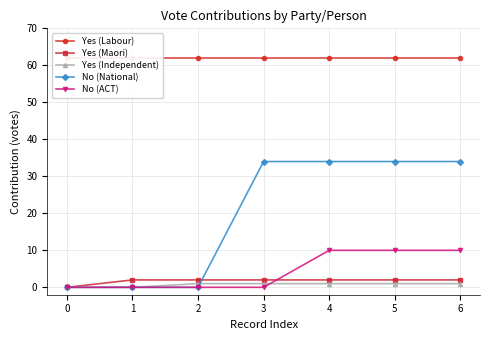

Is the value of No (National) at 5 greater than the value of Yes (Maori) at 2?

Yes